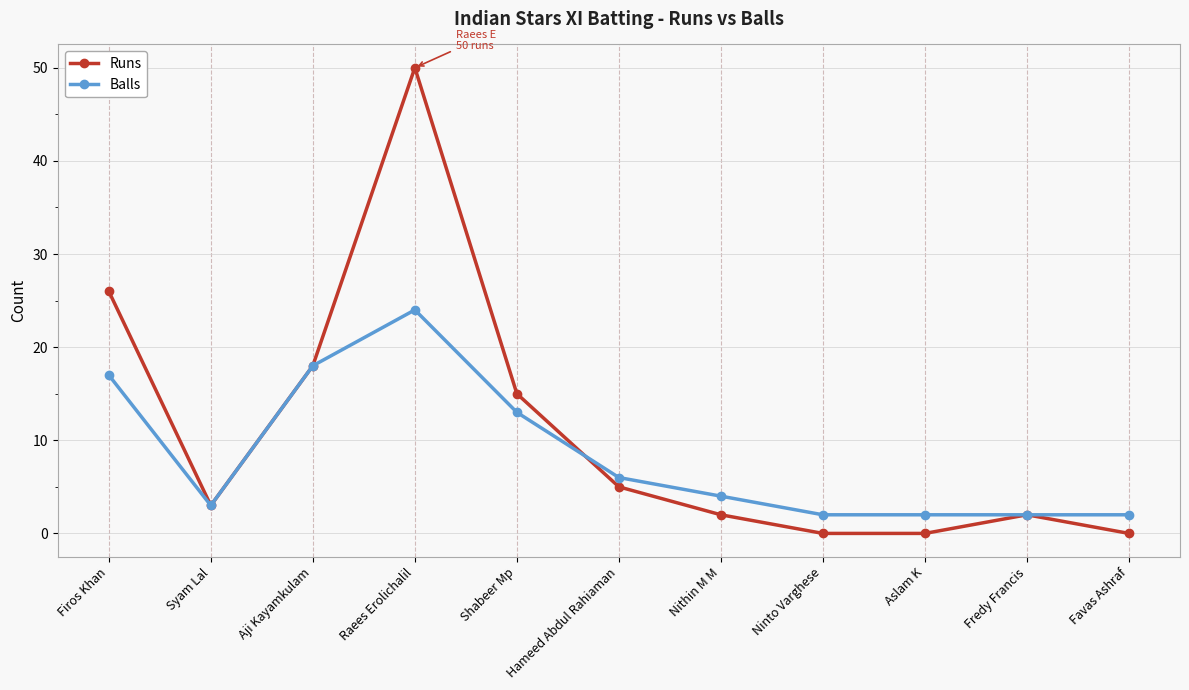

Which series has the largest total across all categories?

Runs